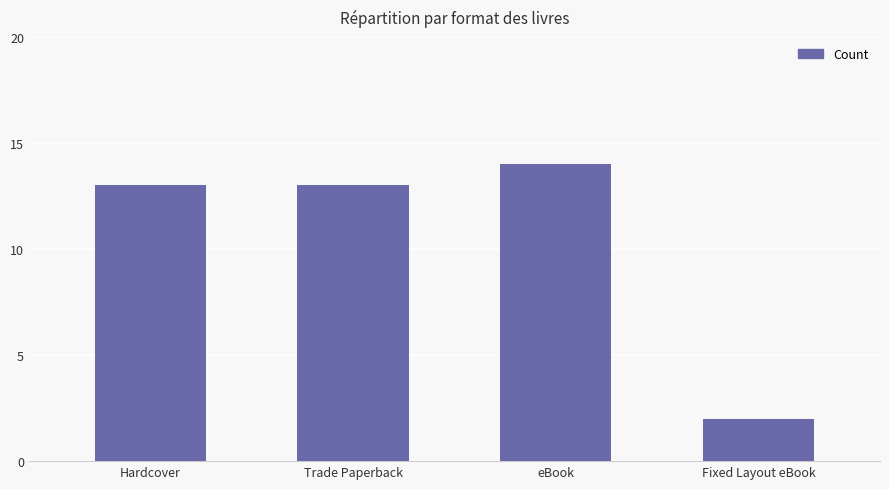

How many categories are shown in the chart?

4